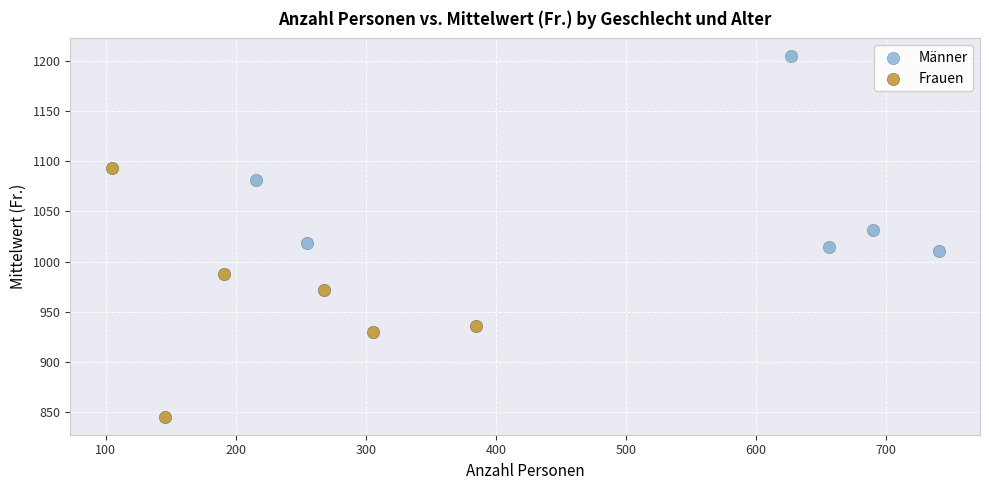

Which series contains the lowest Y value?

Frauen